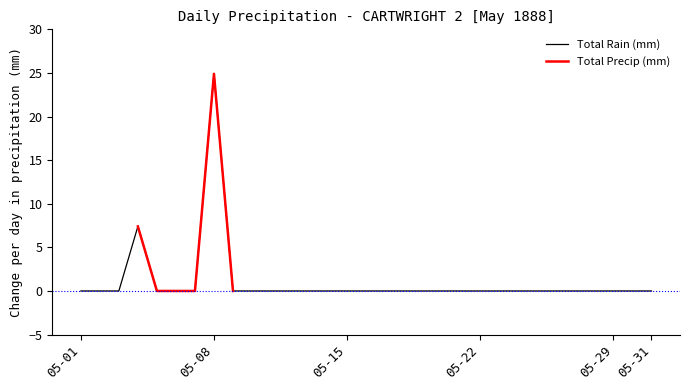

Is this an area chart (filled region under the line)?

No